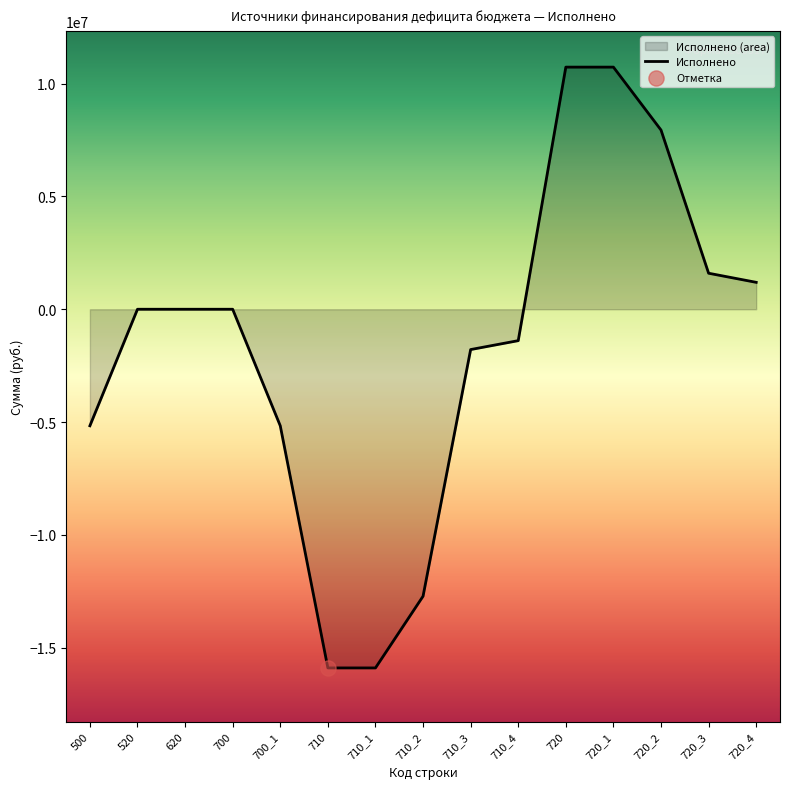

Which has a higher value, 520 or 700?

520